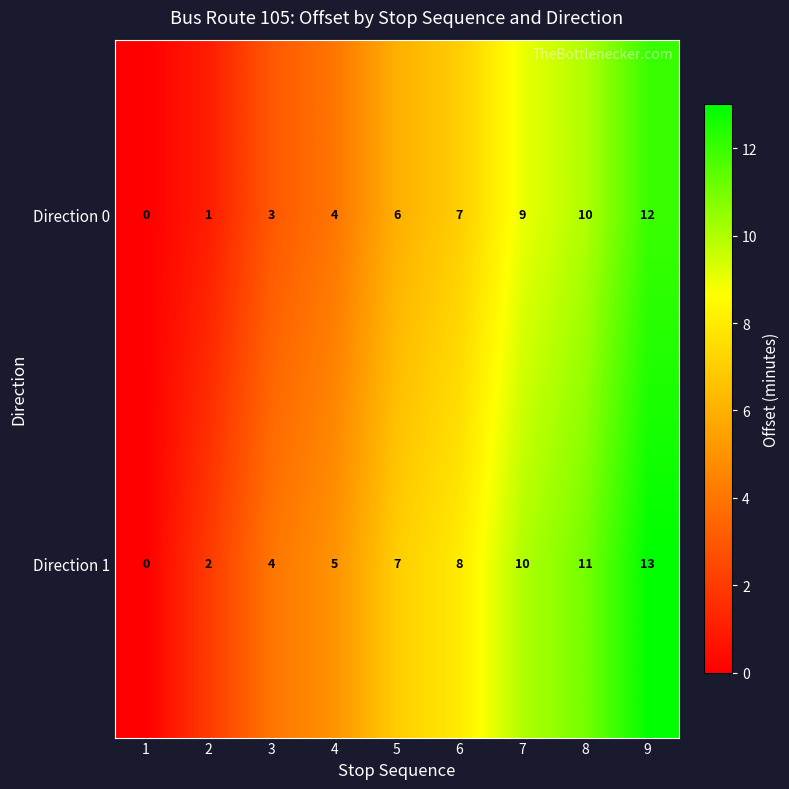

How many values in the Direction 0 series are below 6?

4